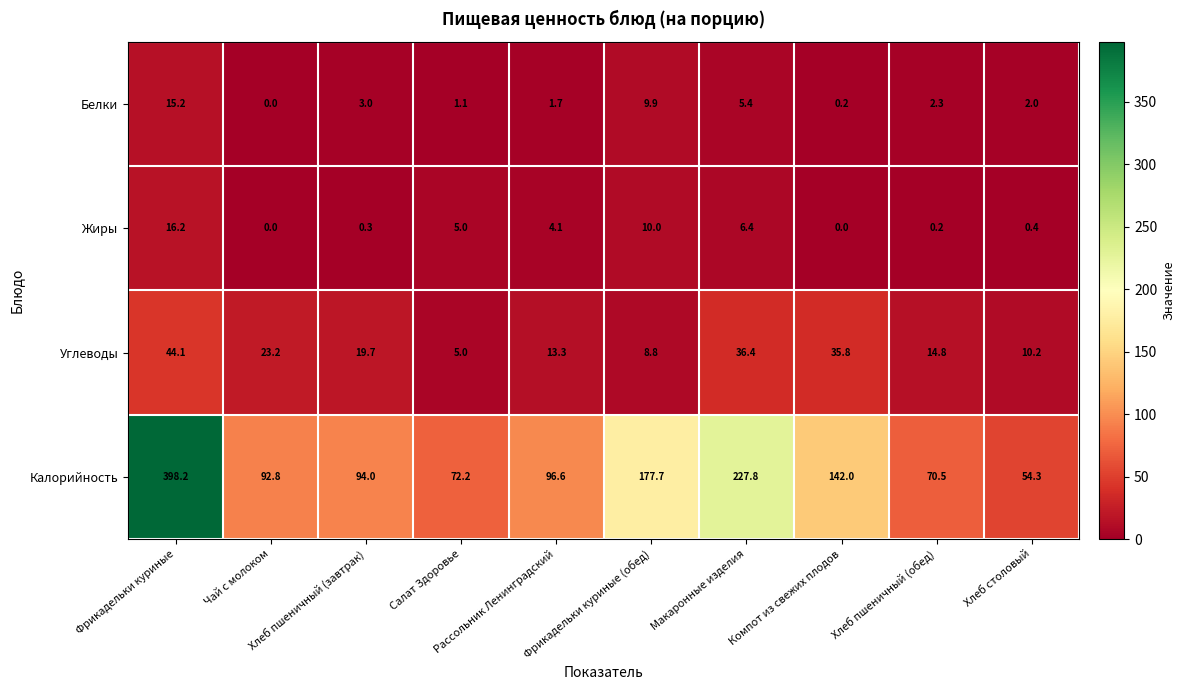

What is the highest value of the Жиры series?

16.2